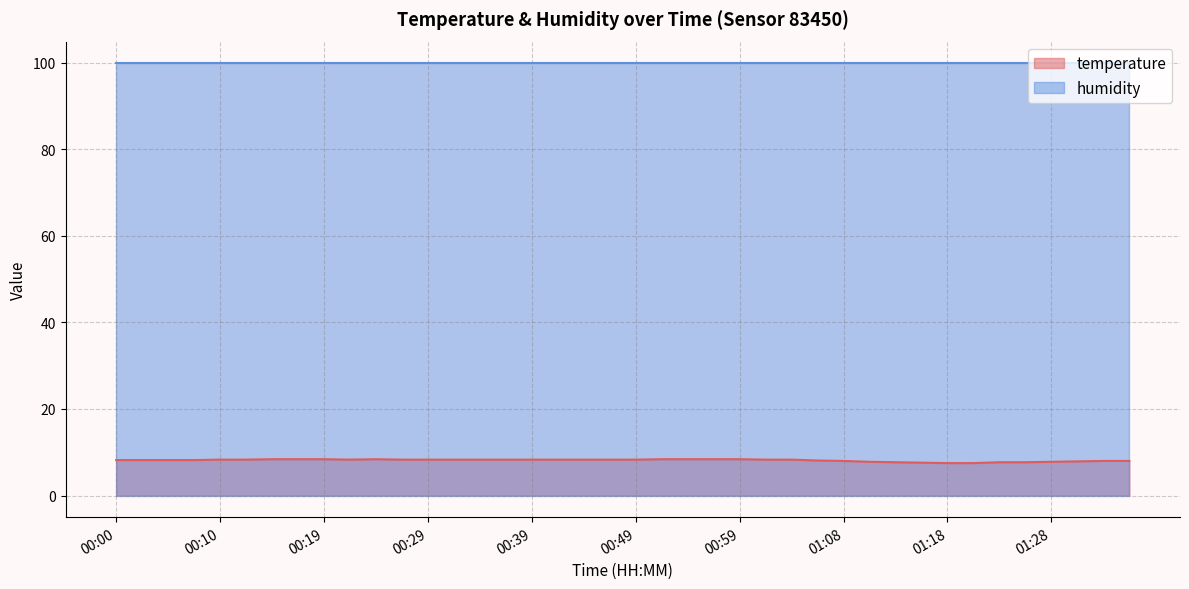

Where is the first local minimum?

00:22